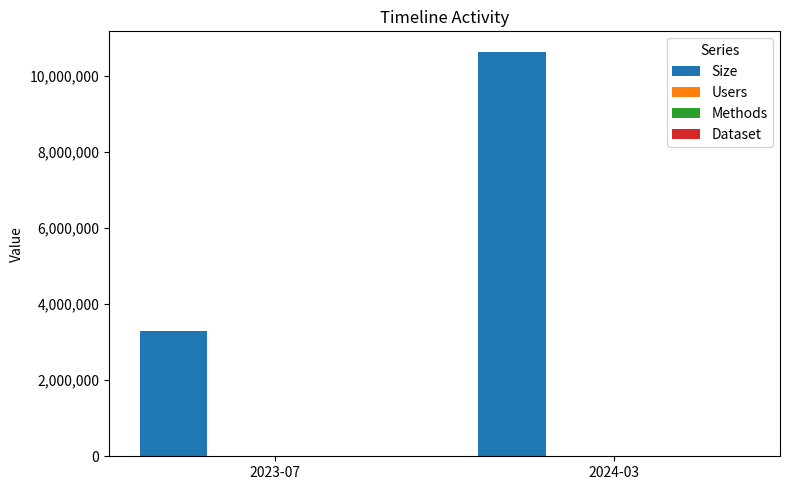

Which series changed the most between 2023-07 and 2024-03?

Size